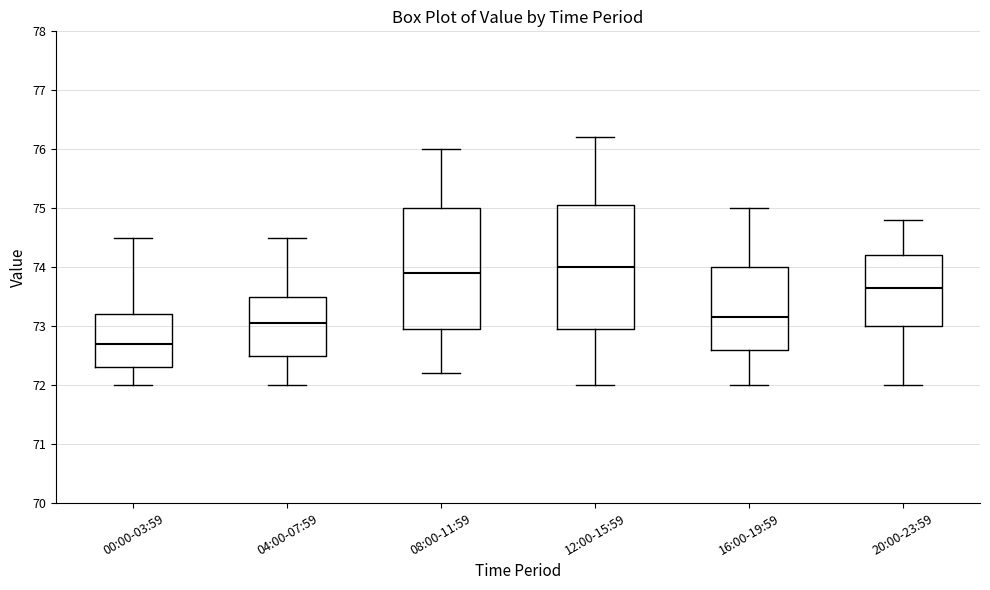

Where does the median line of the box for 08:00-11:59 sit on the y-axis? The values are not printed on the chart, so give them approximately, as read against the axis.

73.9